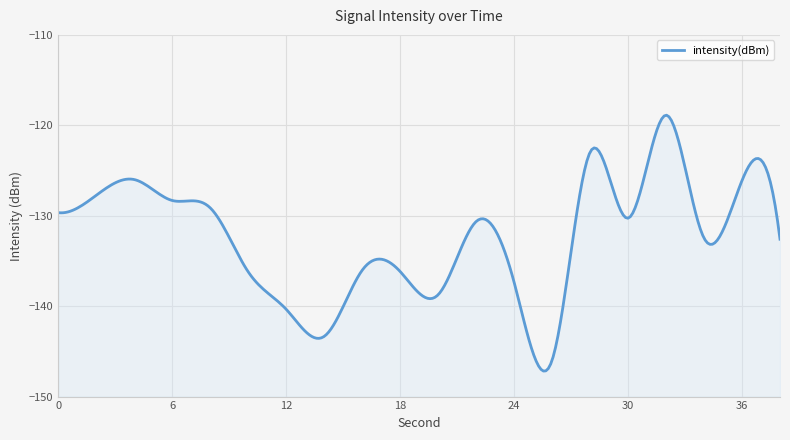

Between 2 and 20, which is larger?

2